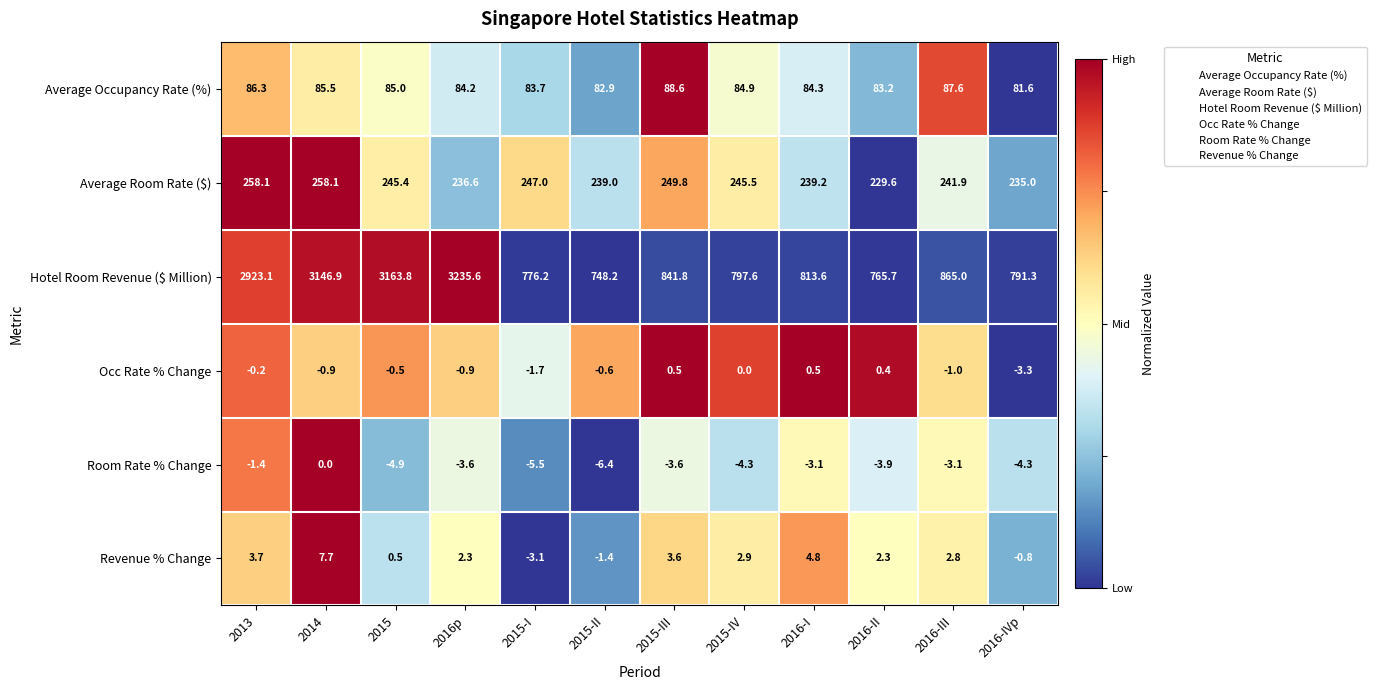

Which category has the lowest value across all series?

2015-II